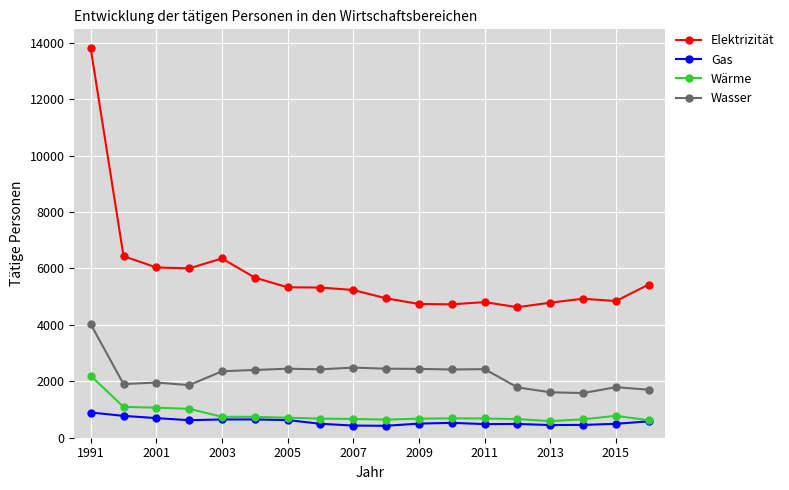

How many data points in Gas are less than 527?

9